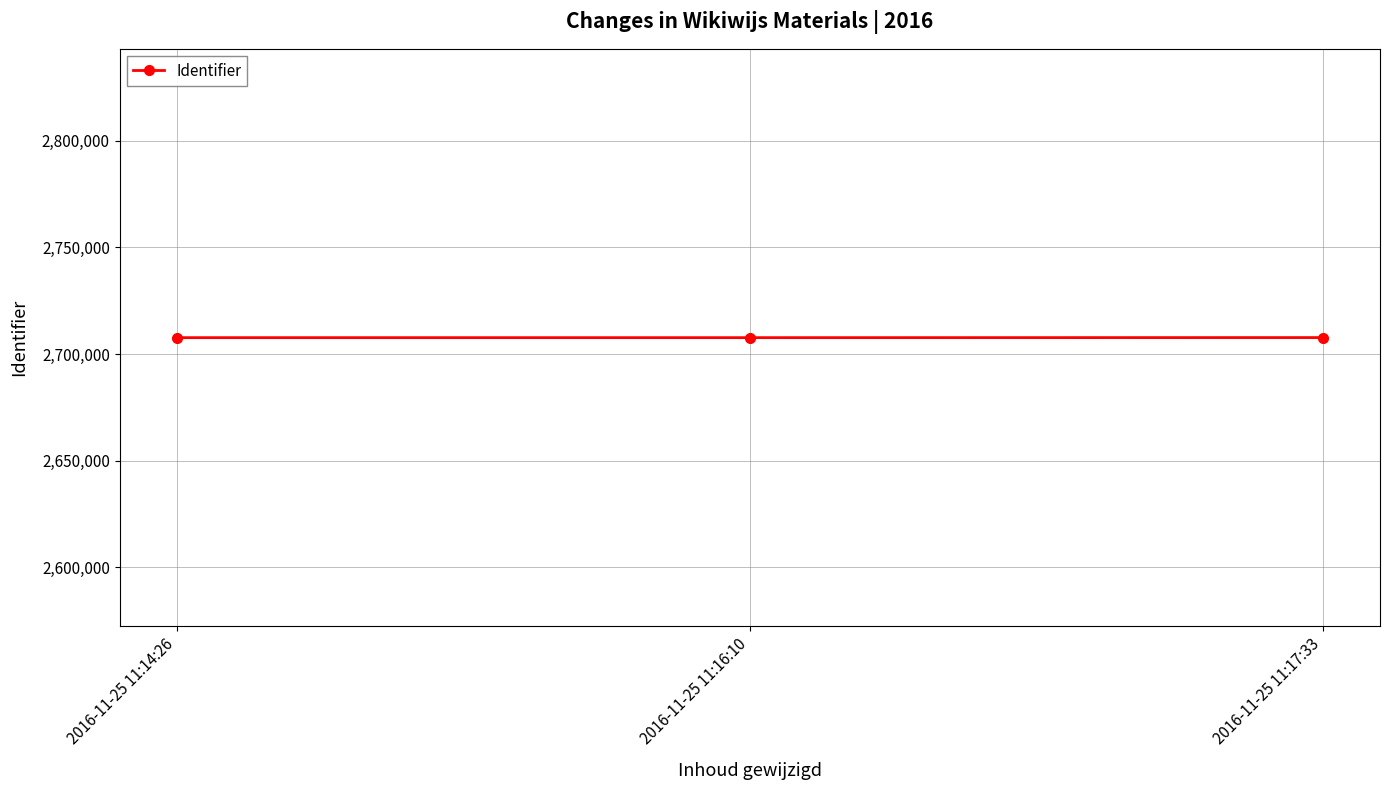

How many series are shown in this chart?

1